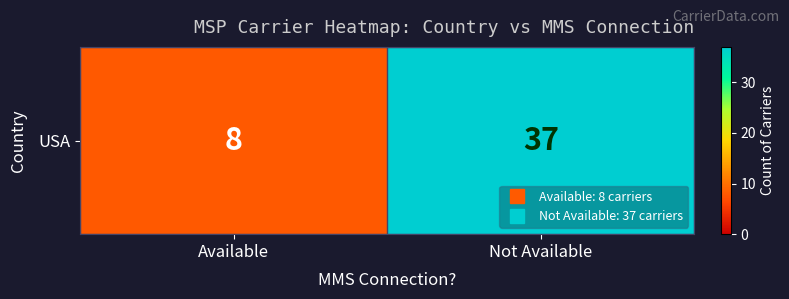

How many data points does each series have?

2